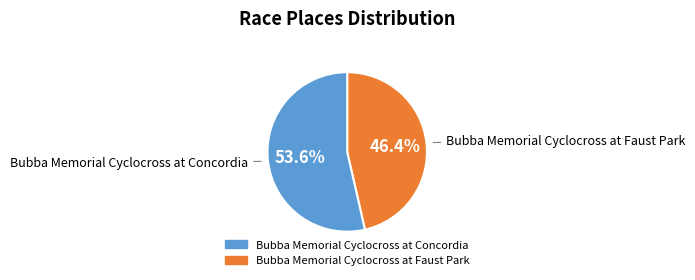

How many slices are in this pie chart?

2